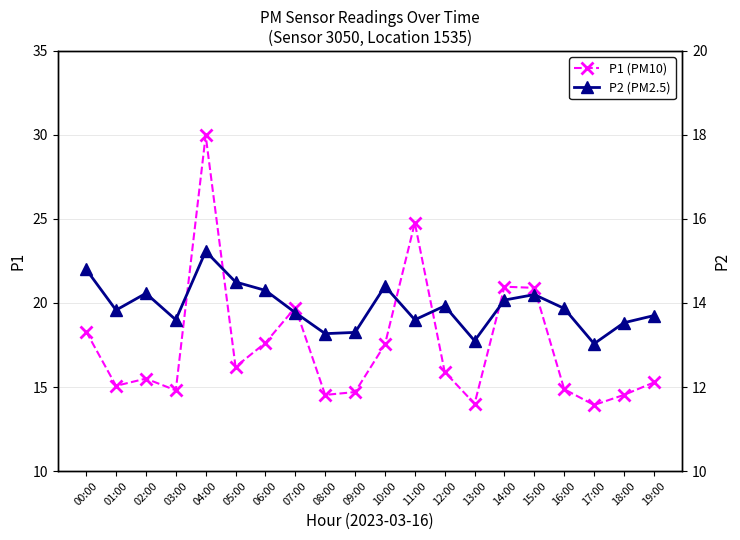

Reading right to left, transcribe all the data shown in this chart.

P1 (PM10): 15.3	14.5	13.9	14.9	20.9	21.0	14.0	15.9	24.8	17.5	14.7	14.5	19.7	17.6	16.2	30.0	14.8	15.5	15.1	18.3
P2 (PM2.5): 13.7	13.5	13.0	13.9	14.2	14.1	13.1	13.9	13.6	14.4	13.3	13.3	13.8	14.3	14.5	15.2	13.6	14.2	13.8	14.8